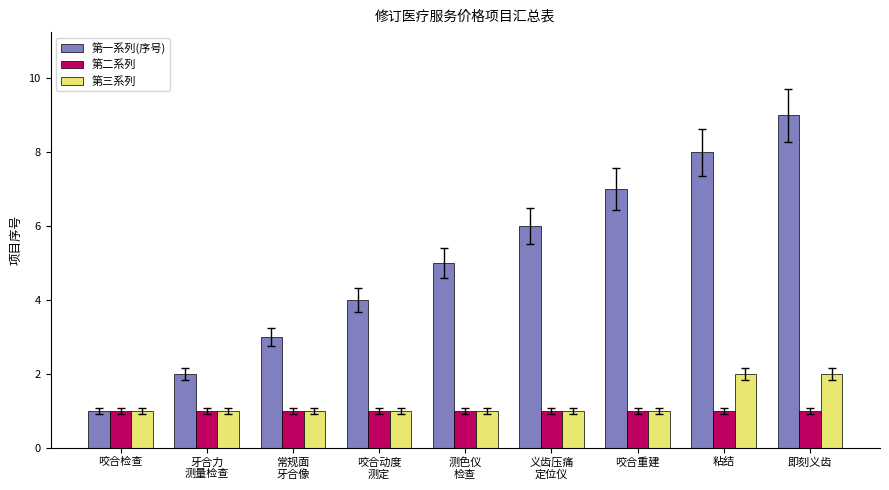

What position from the left is 测色仪
检查?

5